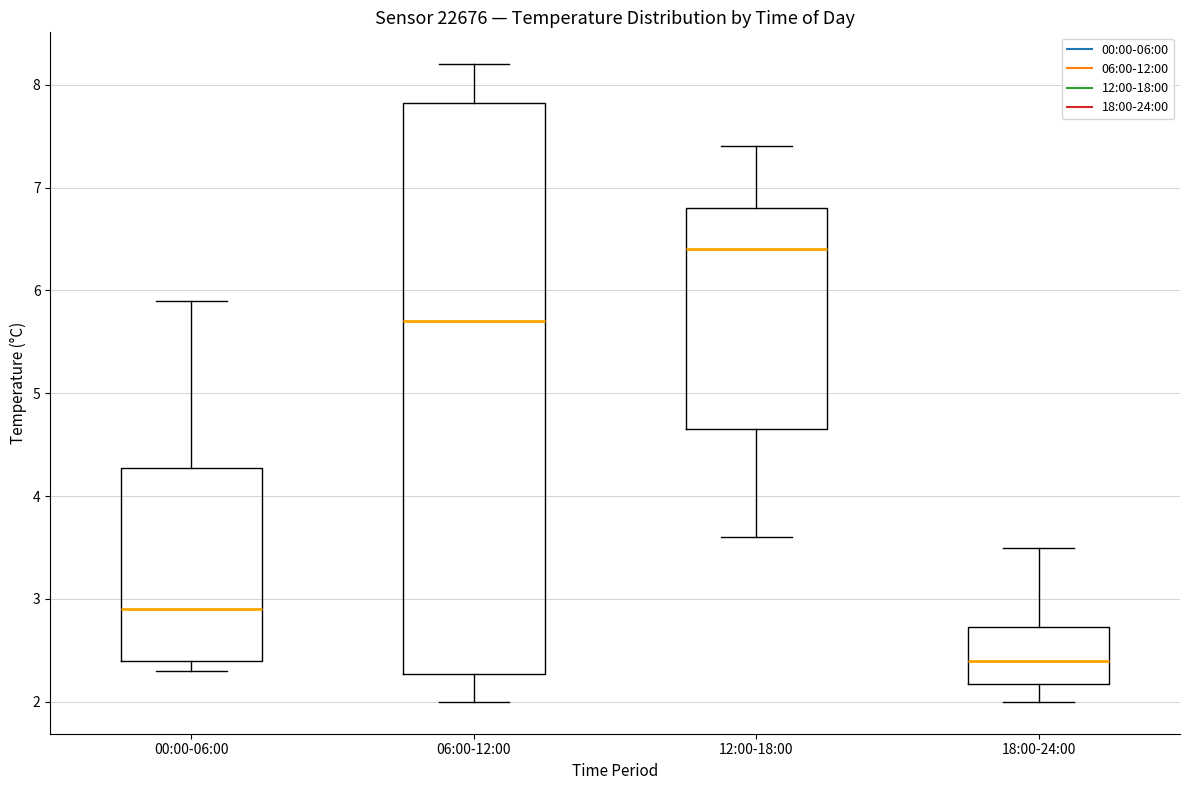

Reading left to right, read every box against the y-axis: the position of its median line, the range the box covers, and the ends of its whiskers. The values are not printed on the chart, so give them approximately, as read against the axis.

00:00-06:00: median 2.9, box 2.4 to 4.3, whiskers 2.3 to 5.9
06:00-12:00: median 5.7, box 2.3 to 7.8, whiskers 2.0 to 8.2
12:00-18:00: median 6.4, box 4.7 to 6.8, whiskers 3.6 to 7.4
18:00-24:00: median 2.4, box 2.2 to 2.7, whiskers 2.0 to 3.5